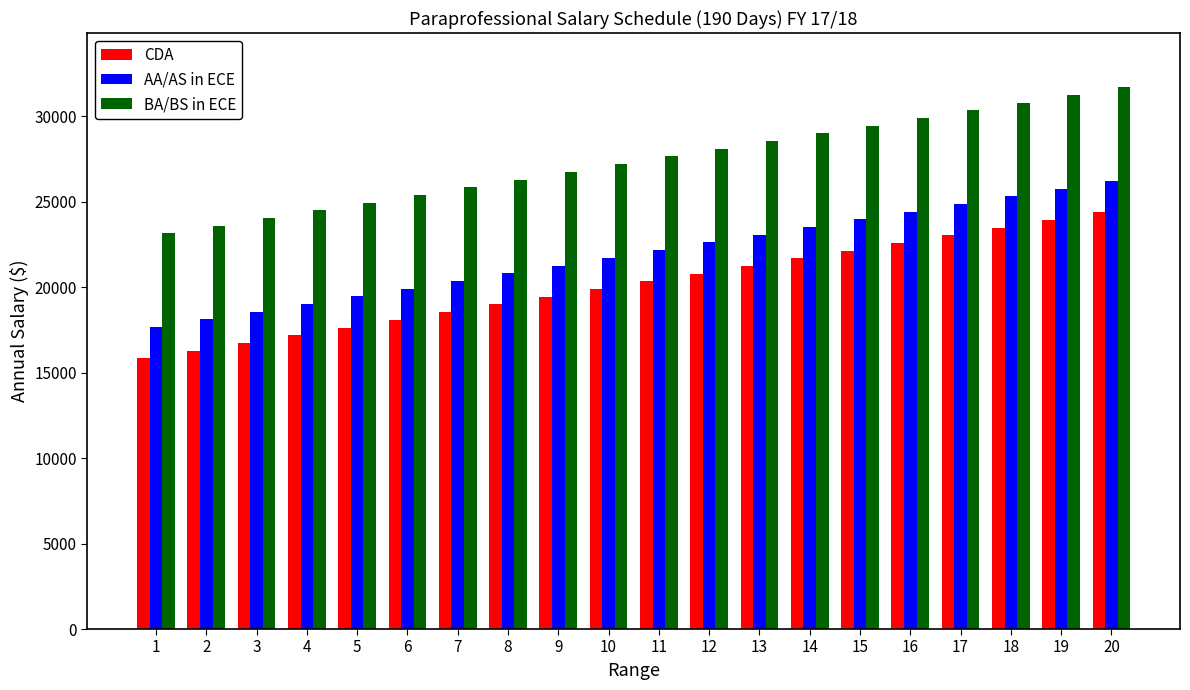

At which category is the sum across all series the highest?

20